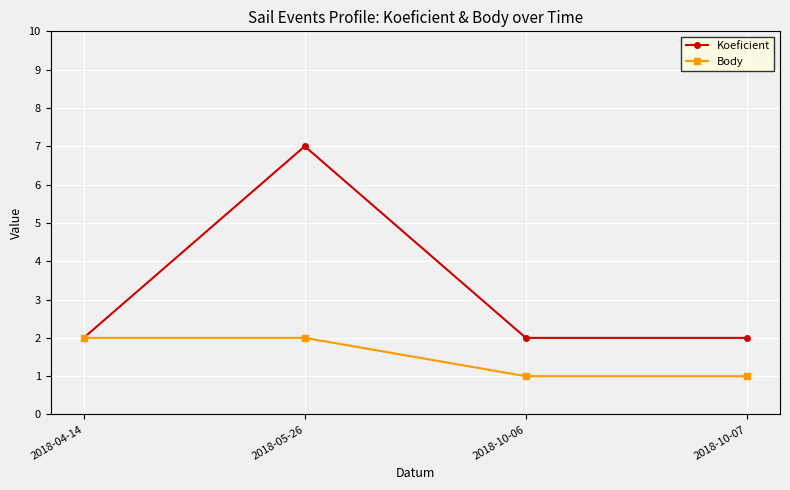

Is the value of Body at 2018-04-14 greater than the value of Koeficient at 2018-05-26?

No